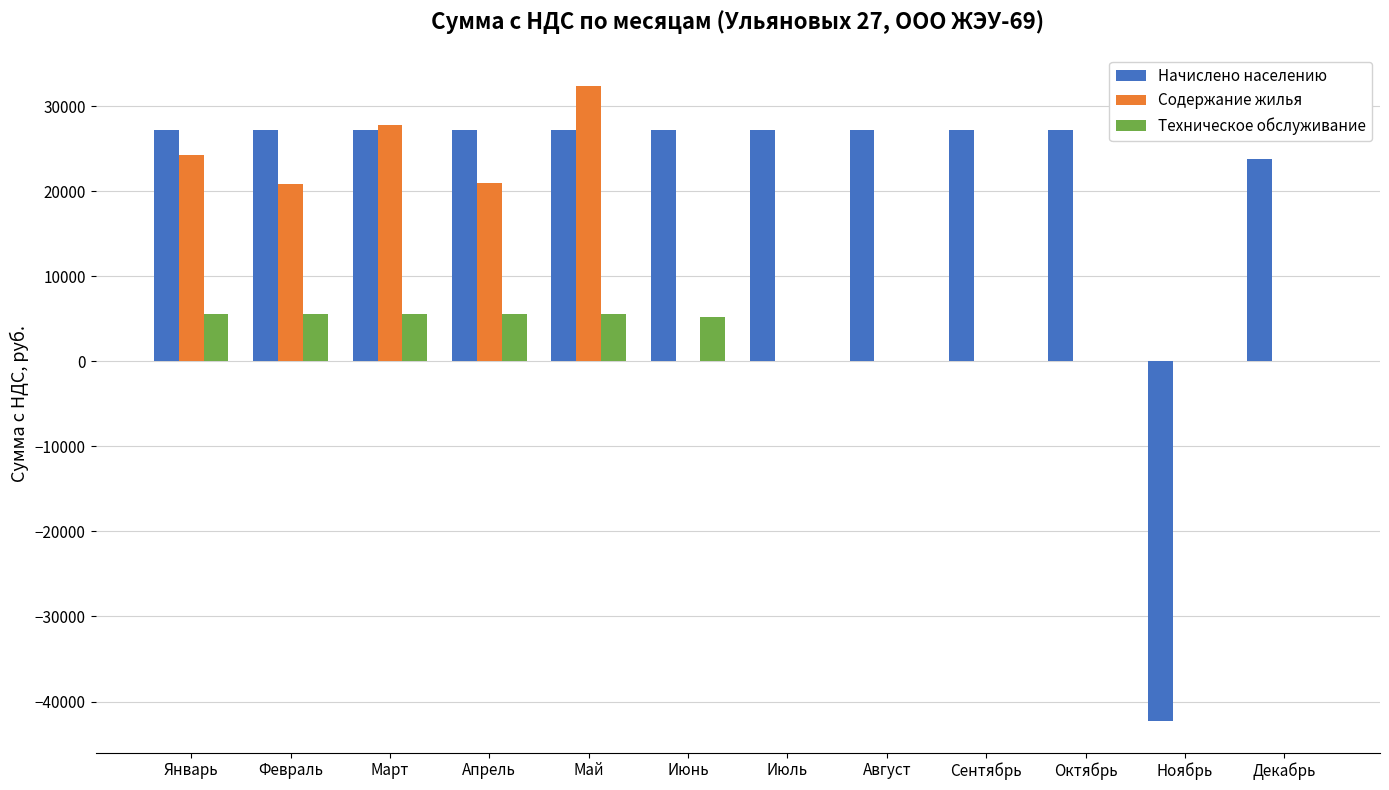

Is the value of Содержание жилья at Март greater than the value of Техническое обслуживание at Август?

Yes